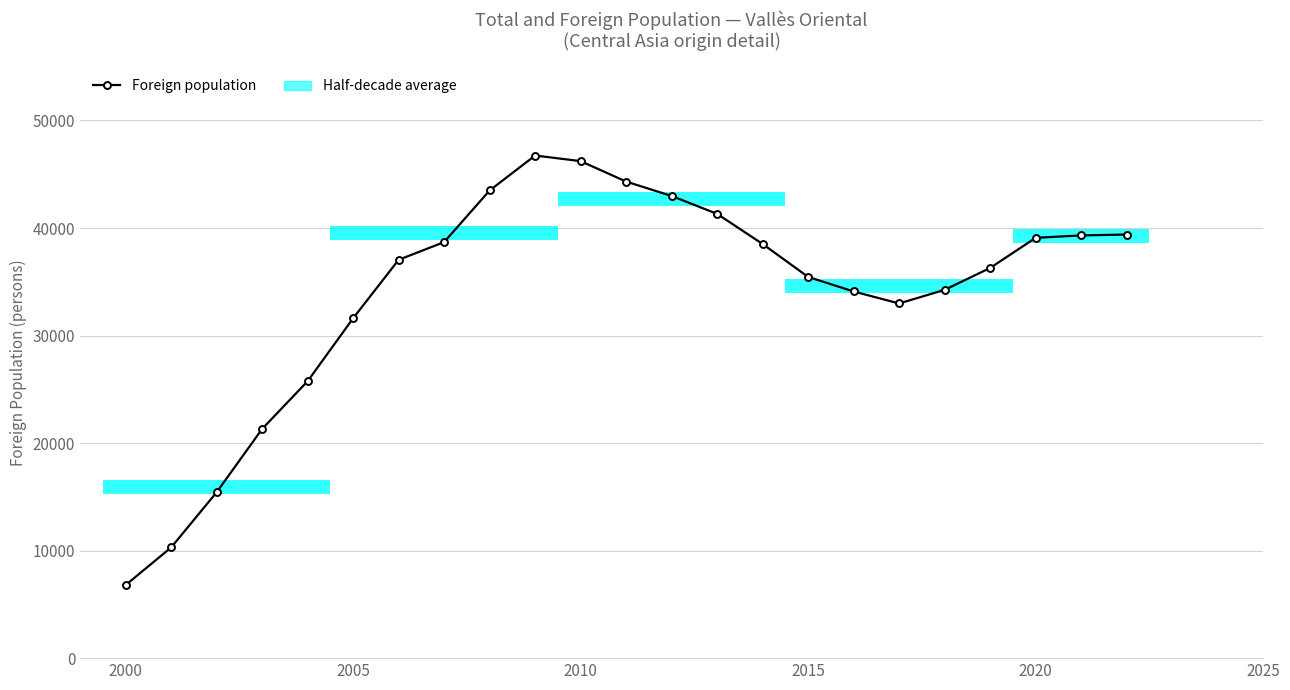

What is the maximum value shown in the chart?

46742